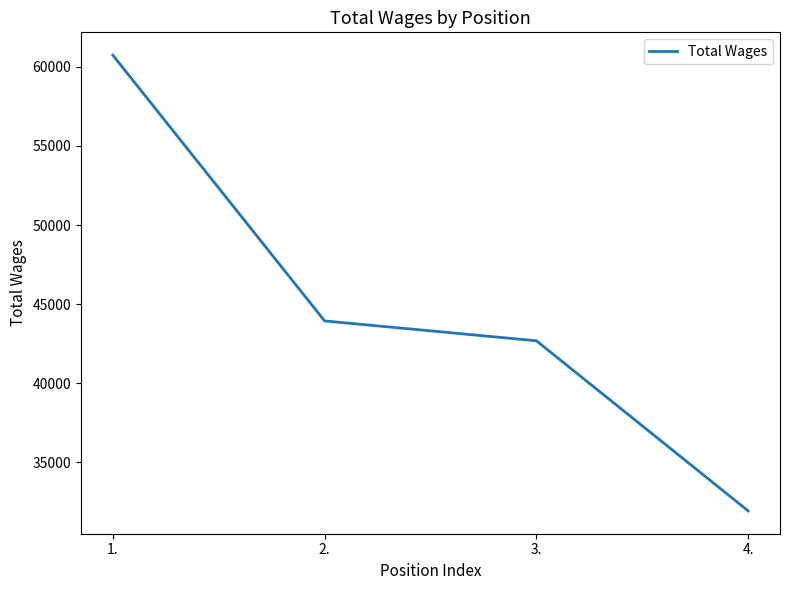

True or false: the data has more than 2 interior local peaks.

False